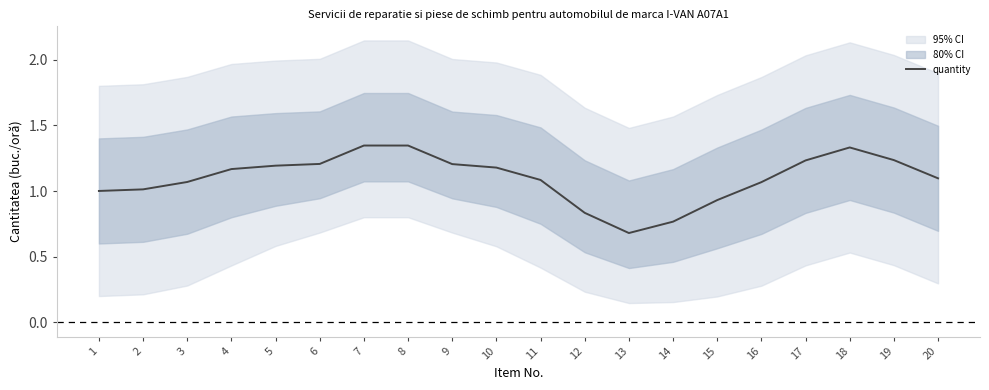

At which label is the value closest to 1?

1